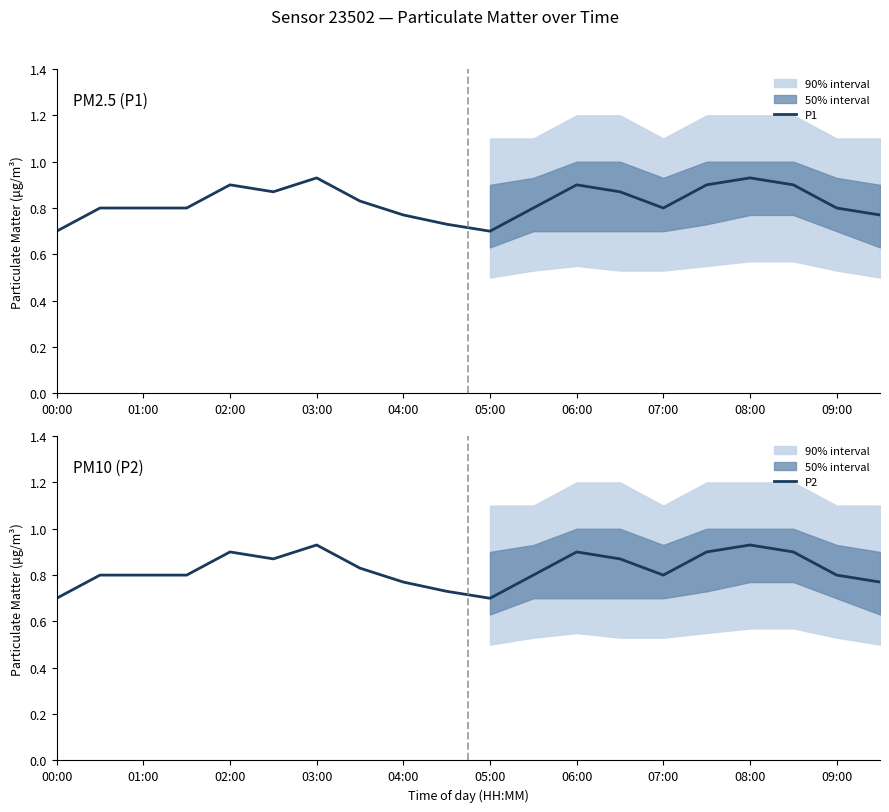

Which label corresponds to the smallest value in the chart?

00:00